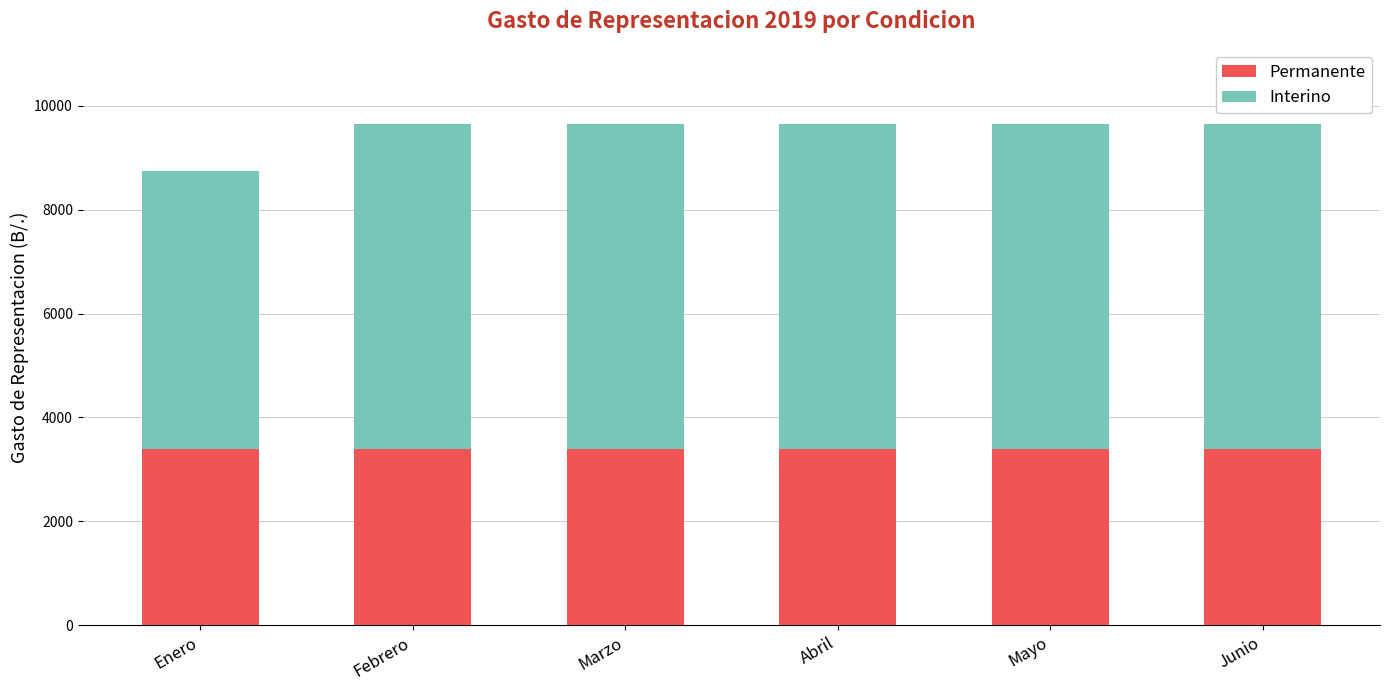

How many data points does each series have?

6